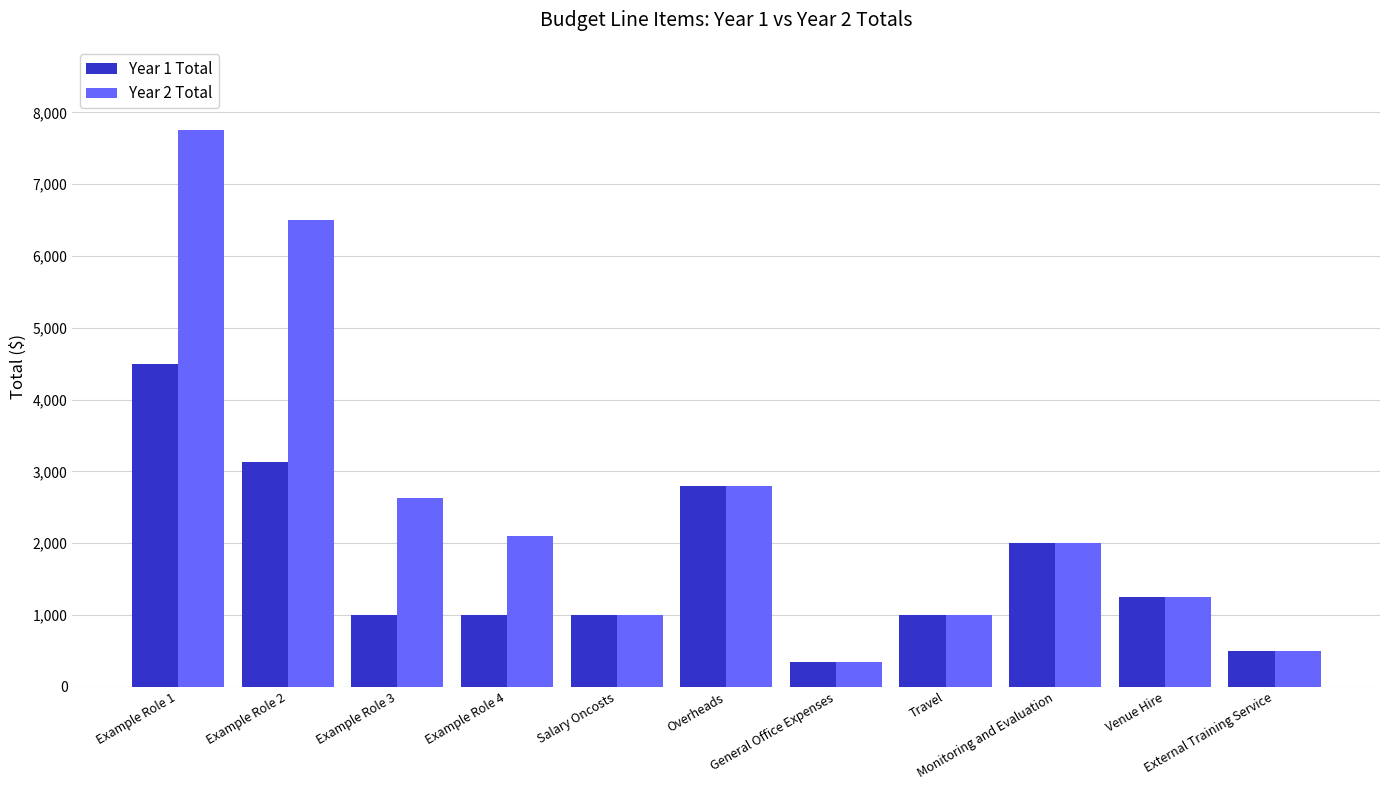

Which series has the largest range (max minus min)?

Year 2 Total